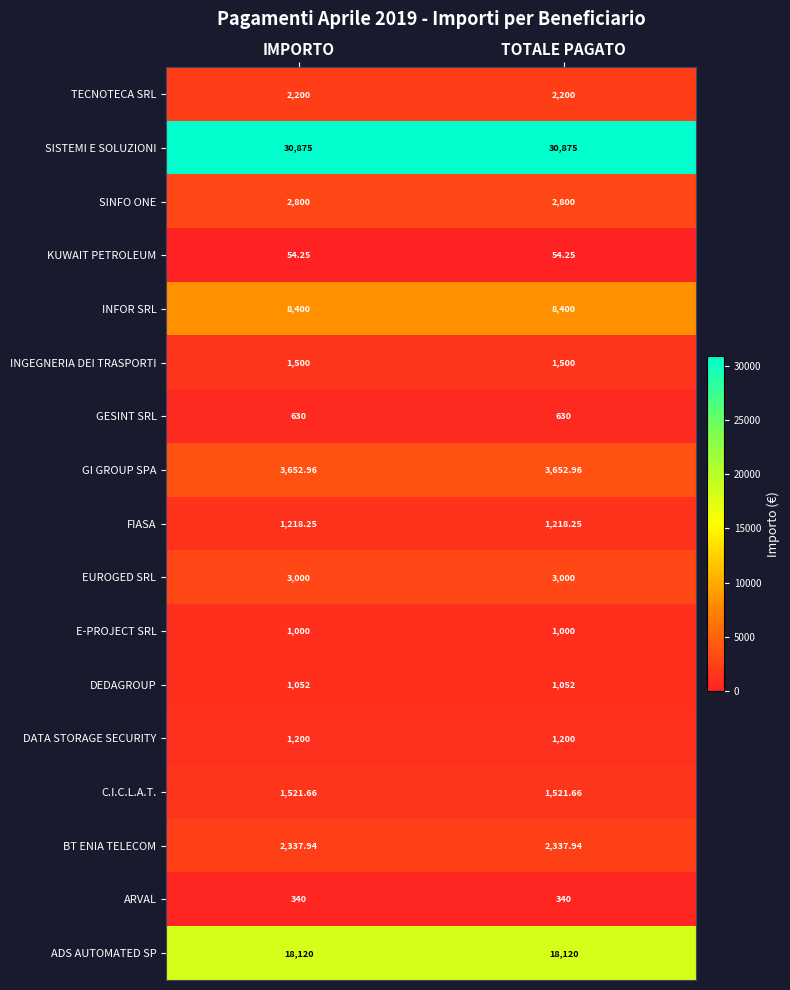

Is the value of TECNOTECA SRL at TOTALE PAGATO greater than the value of KUWAIT PETROLEUM at TOTALE PAGATO?

Yes